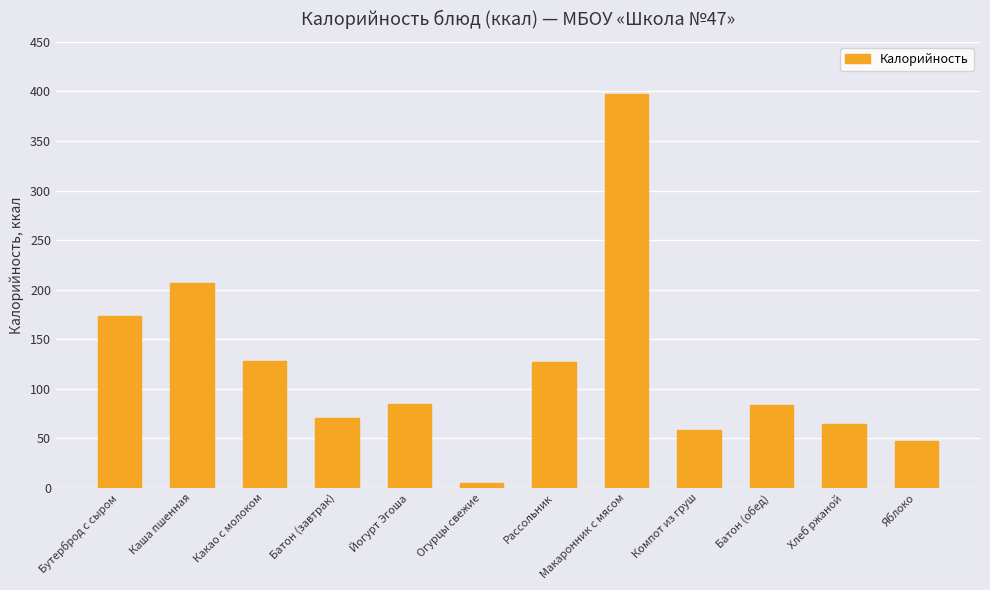

True or false: the data shows 51.7 at Йогурт Эгоша.

False